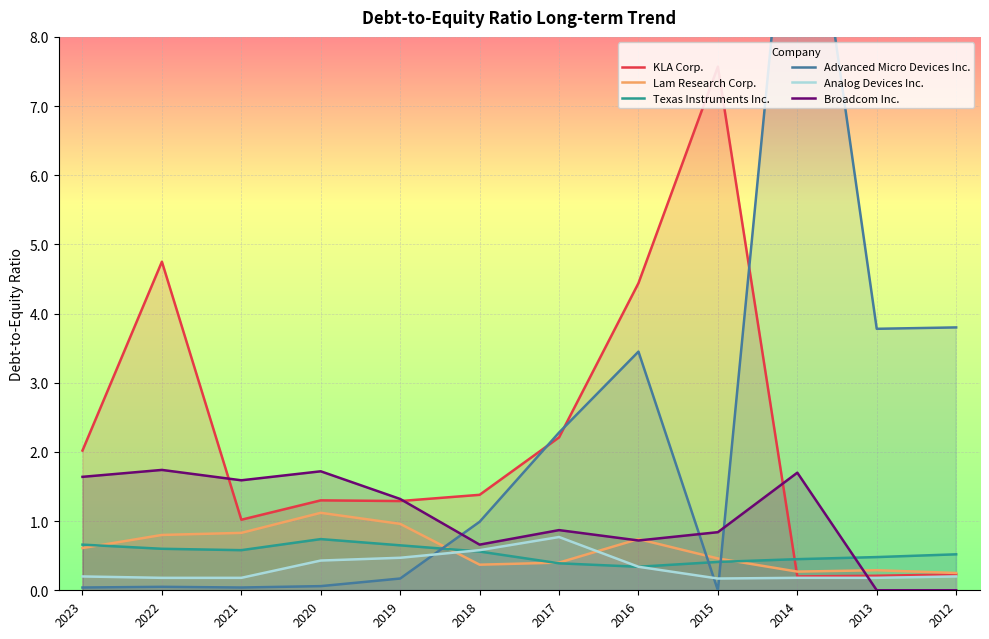

True or false: Texas Instruments Inc. has more than 1 interior local peaks.

False